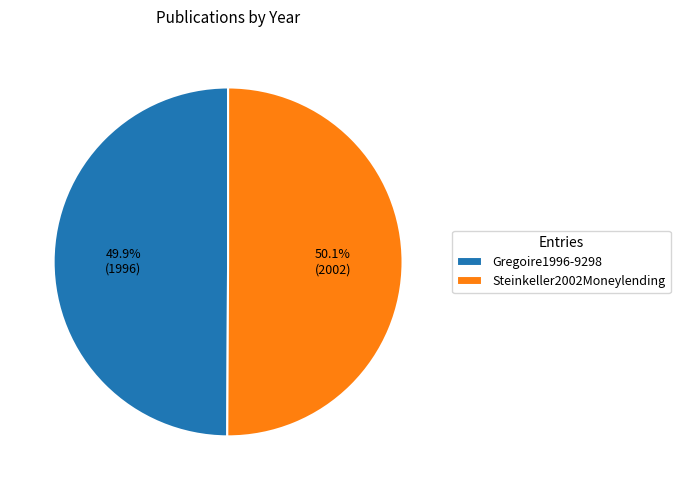

Is there any slice that represents more than half of the pie?

Yes